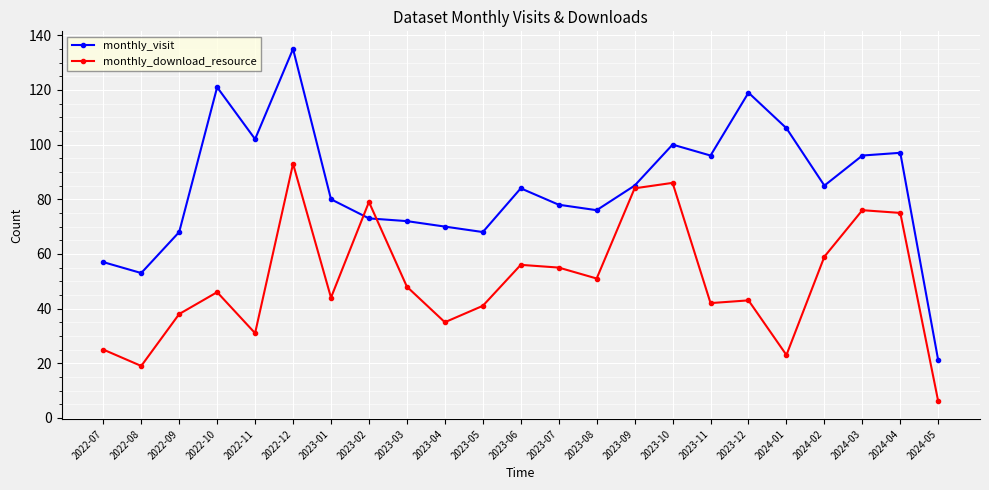

Reading right to left, list all the values displayed in this chart.

monthly_visit: 2024-05=21	2024-04=97	2024-03=96	2024-02=85	2024-01=106	2023-12=119	2023-11=96	2023-10=100	2023-09=85	2023-08=76	2023-07=78	2023-06=84	2023-05=68	2023-04=70	2023-03=72	2023-02=73	2023-01=80	2022-12=135	2022-11=102	2022-10=121	2022-09=68	2022-08=53	2022-07=57
monthly_download_resource: 2024-05=6	2024-04=75	2024-03=76	2024-02=59	2024-01=23	2023-12=43	2023-11=42	2023-10=86	2023-09=84	2023-08=51	2023-07=55	2023-06=56	2023-05=41	2023-04=35	2023-03=48	2023-02=79	2023-01=44	2022-12=93	2022-11=31	2022-10=46	2022-09=38	2022-08=19	2022-07=25